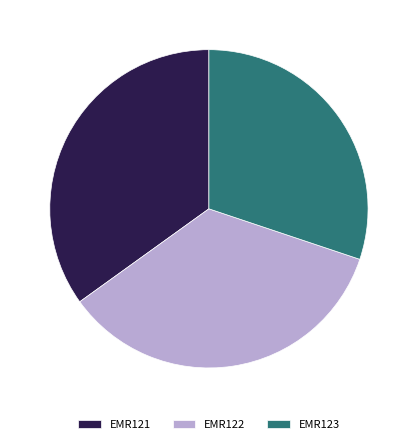

True or false: EMR121 accounts for 27% of the total.

False